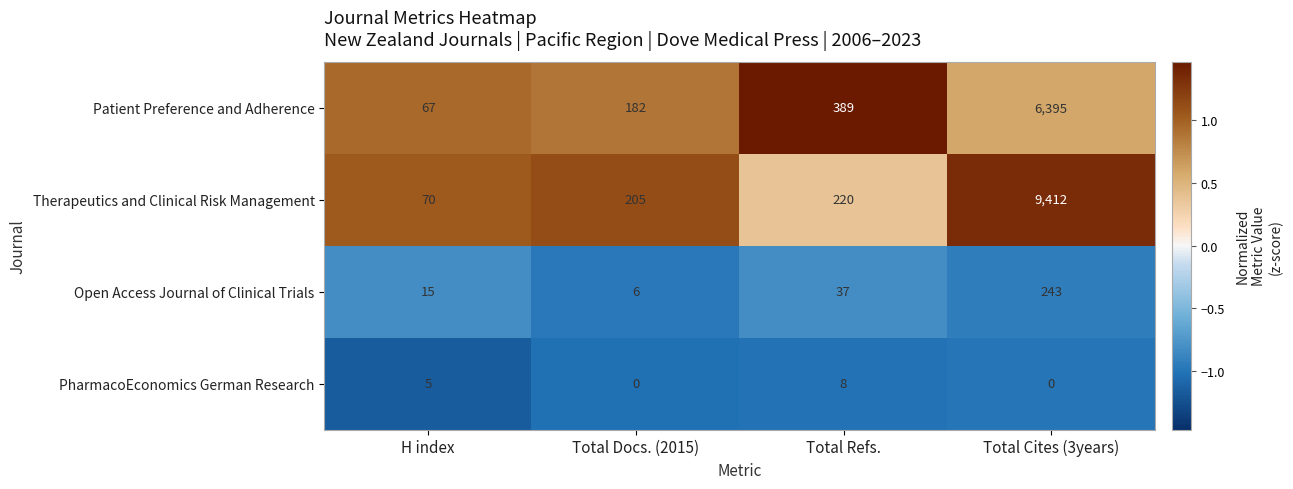

How many data points does each series have?

4